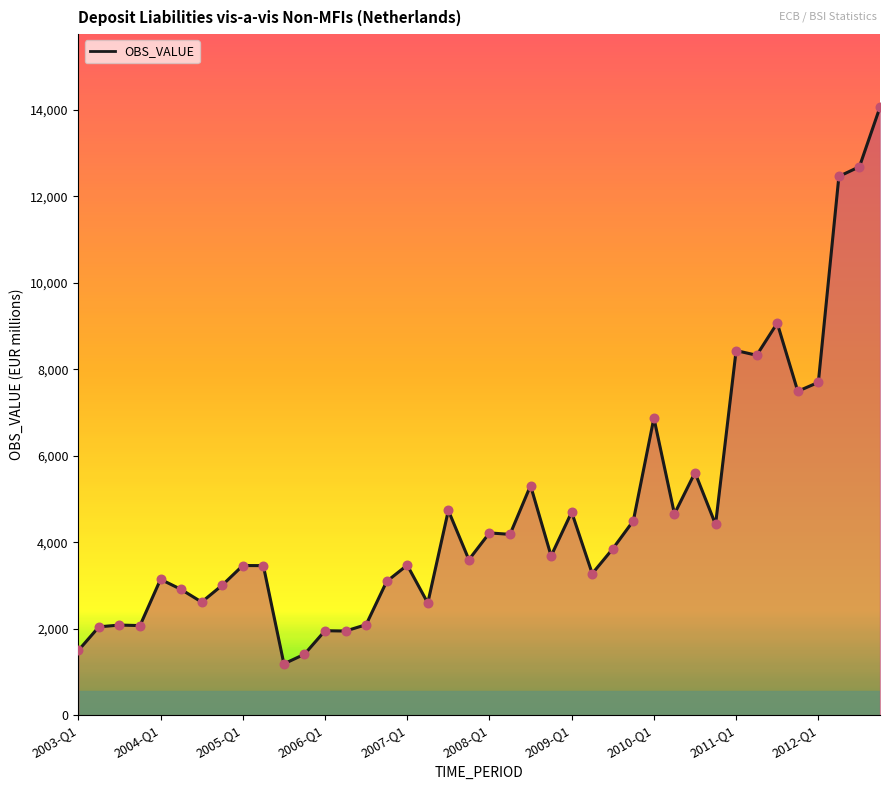

What is the difference between the maximum and minimum values?

12878